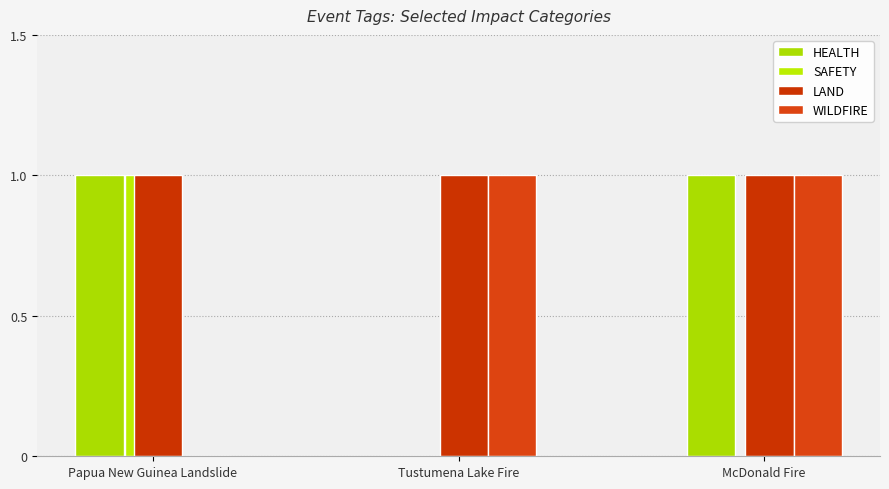

At how many categories does at least one series exceed 0?

3